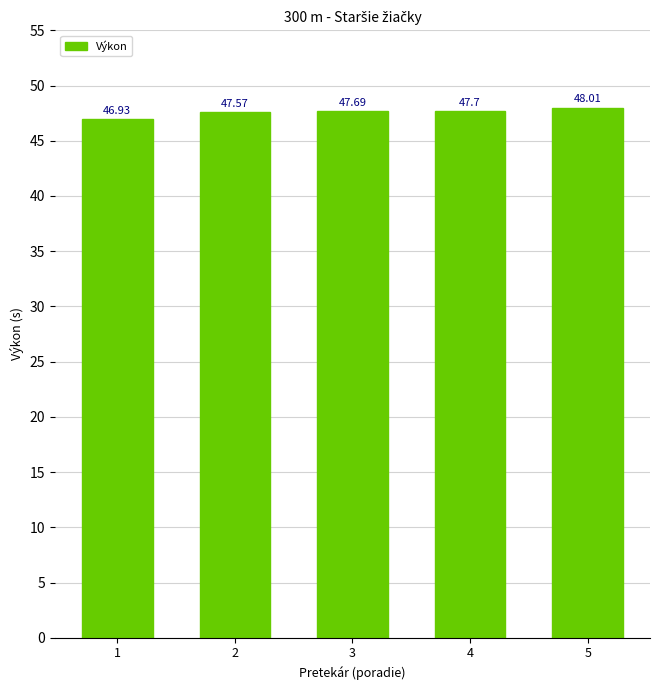

What is the maximum value shown in the chart?

48.0